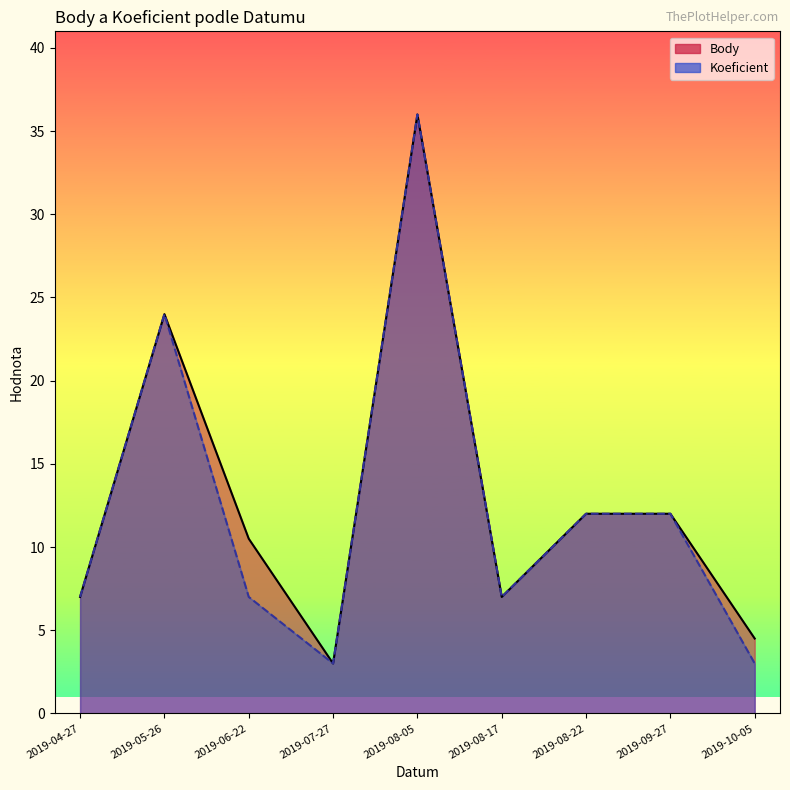

Which has a higher value, 2019-08-17 or 2019-10-05?

2019-08-17